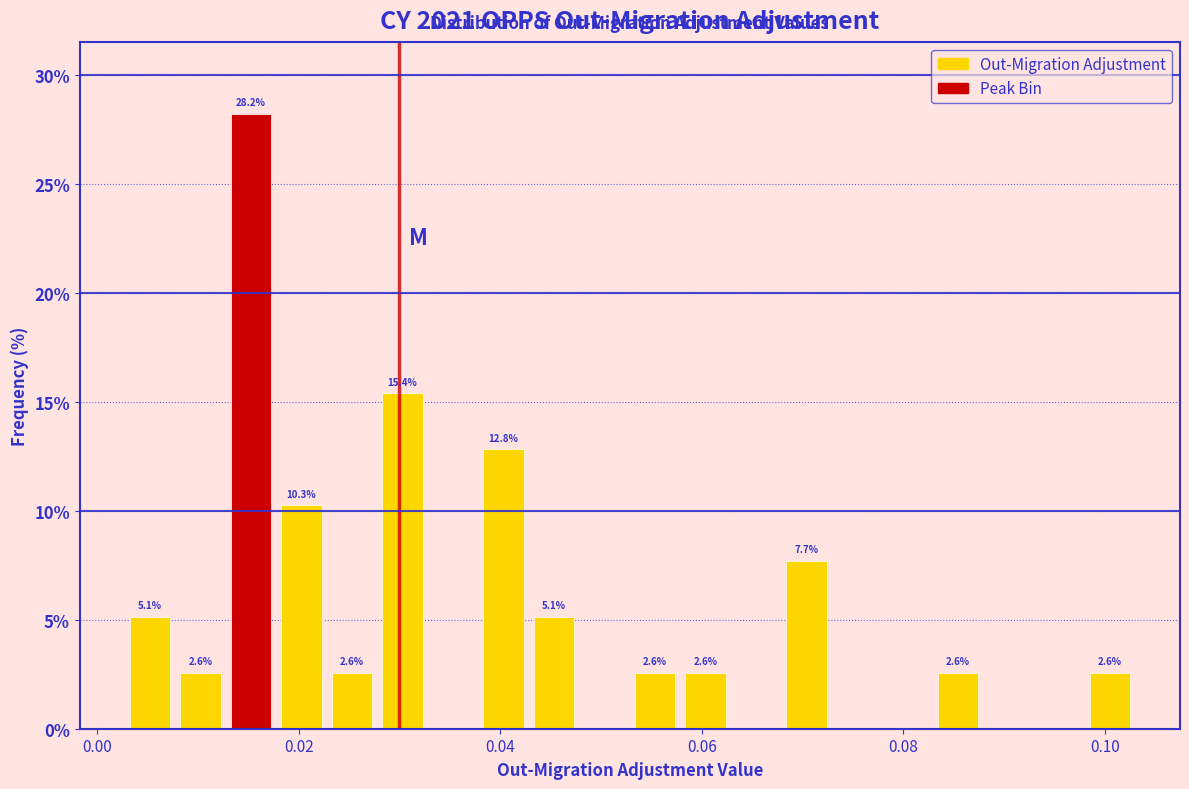

Around what value on the x-axis is the tallest bar? Give the approximate position of its centre, as read against the axis.

0.016